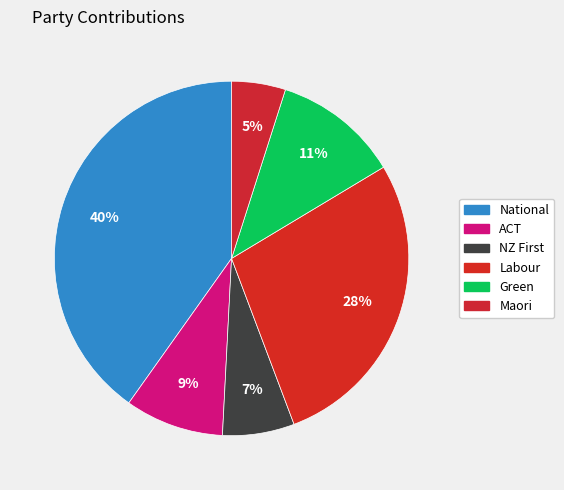

Combined, what portion of the pie is National and Maori?

45.1%